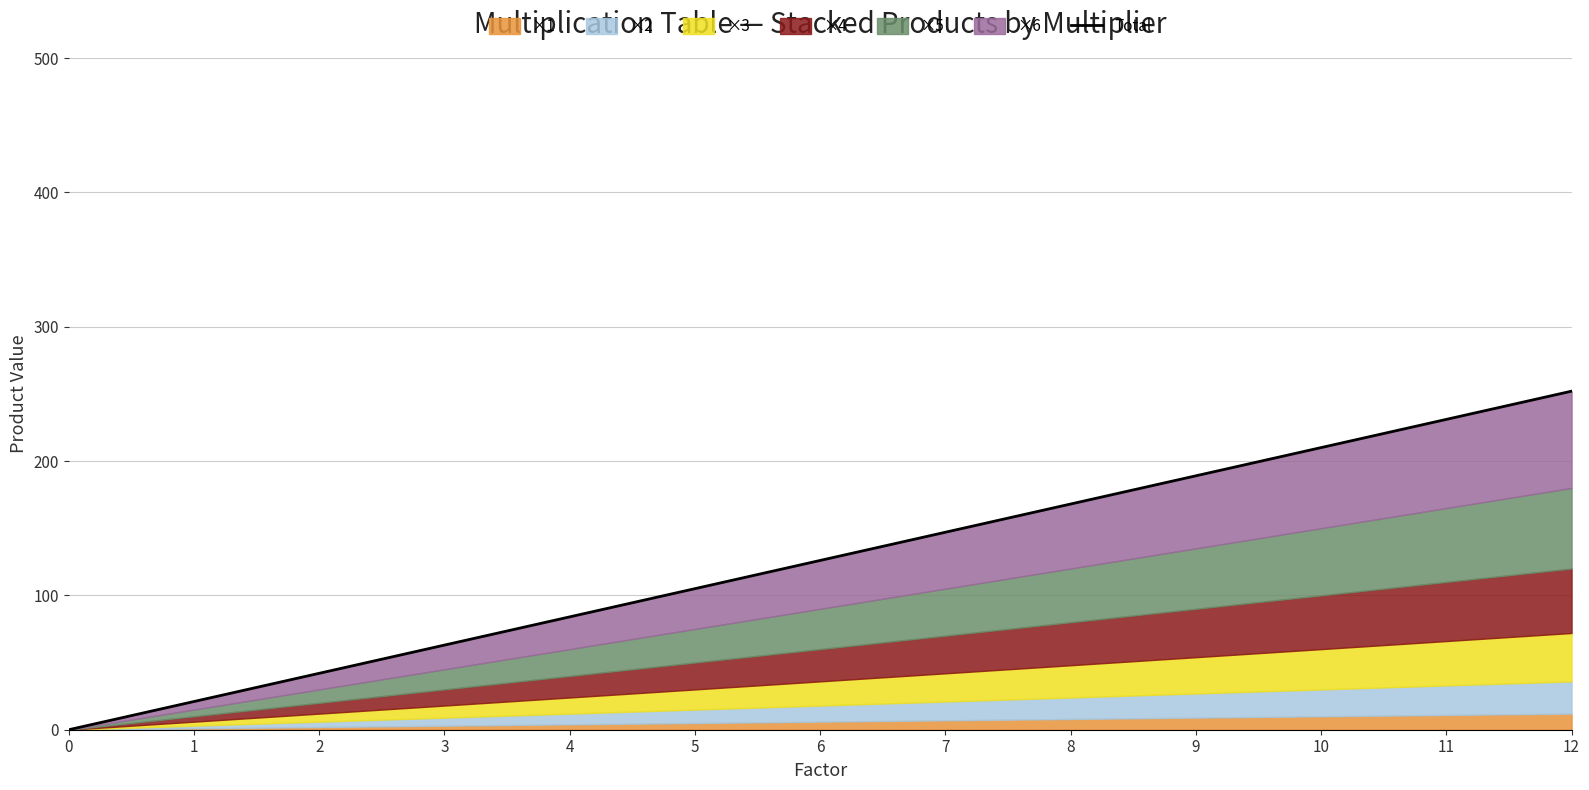

Where is the data nearest to the value 126?

6